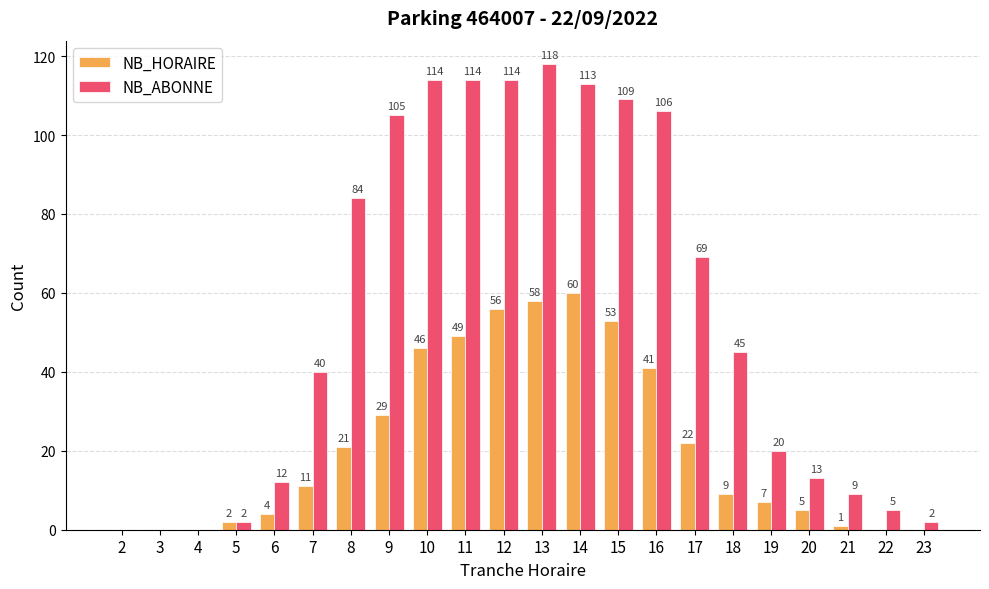

What is the sum of all NB_ABONNE values?

1194